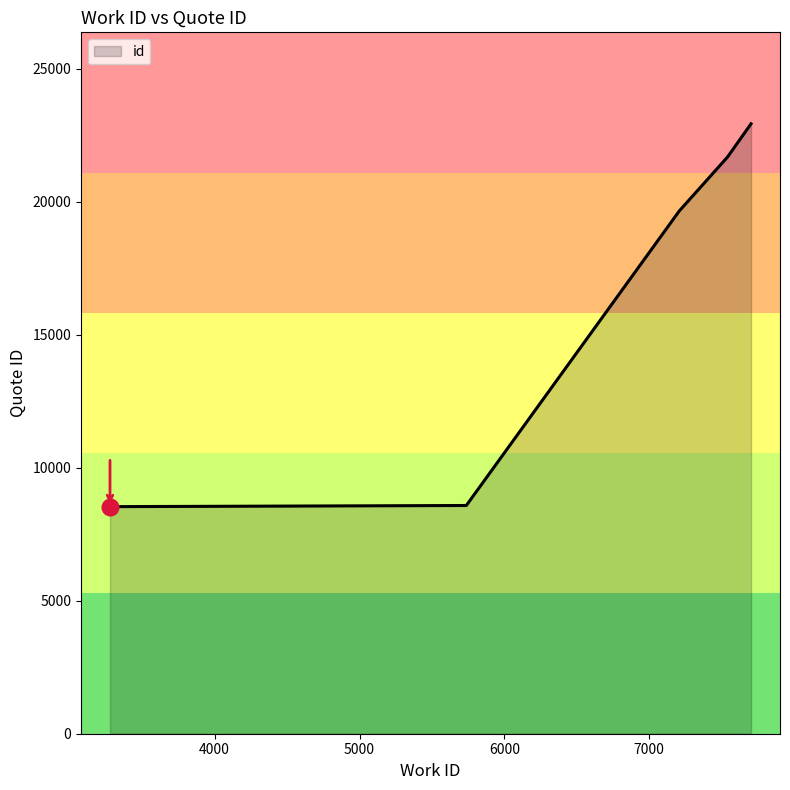

How many data points are less than 21701?

4